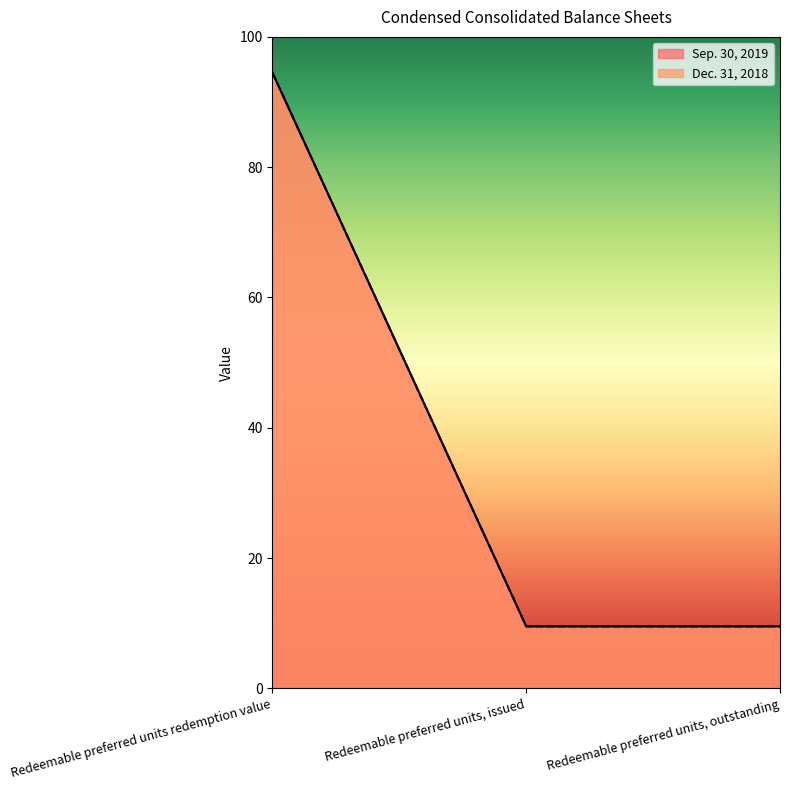

Reading left to right, transcribe all the data shown in this chart.

Sep. 30, 2019: Redeemable preferred units redemption value=94.5	Redeemable preferred units, issued=9.5	Redeemable preferred units, outstanding=9.5
Dec. 31, 2018: Redeemable preferred units redemption value=94.5	Redeemable preferred units, issued=9.5	Redeemable preferred units, outstanding=9.5